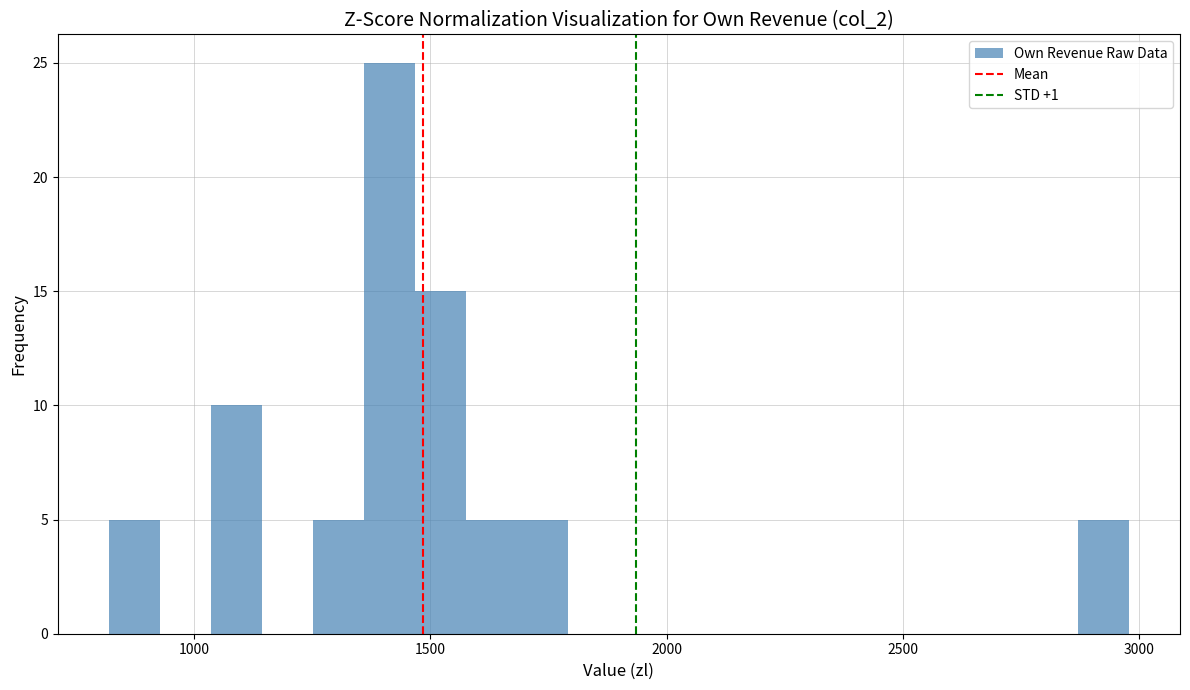

Around what value on the x-axis is the tallest bar? Give the approximate position of its centre, as read against the axis.

1400